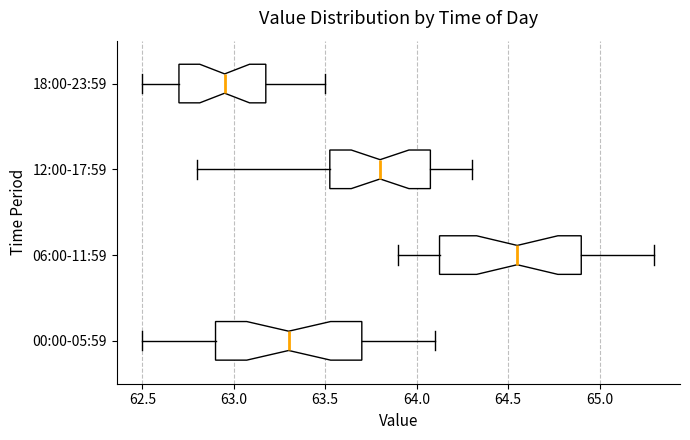

Reading bottom to top, transcribe this box plot: for each box, give where its median line is, the range the box spans, and where its two whiskers end, as read against the x-axis. The values are not printed on the chart, so give them approximately, as read against the axis.

00:00-05:59: median 63.30, box 62.90 to 63.70, whiskers 62.50 to 64.10
06:00-11:59: median 64.55, box 64.15 to 64.90, whiskers 63.90 to 65.30
12:00-17:59: median 63.80, box 63.55 to 64.10, whiskers 62.80 to 64.30
18:00-23:59: median 62.95, box 62.70 to 63.20, whiskers 62.50 to 63.50